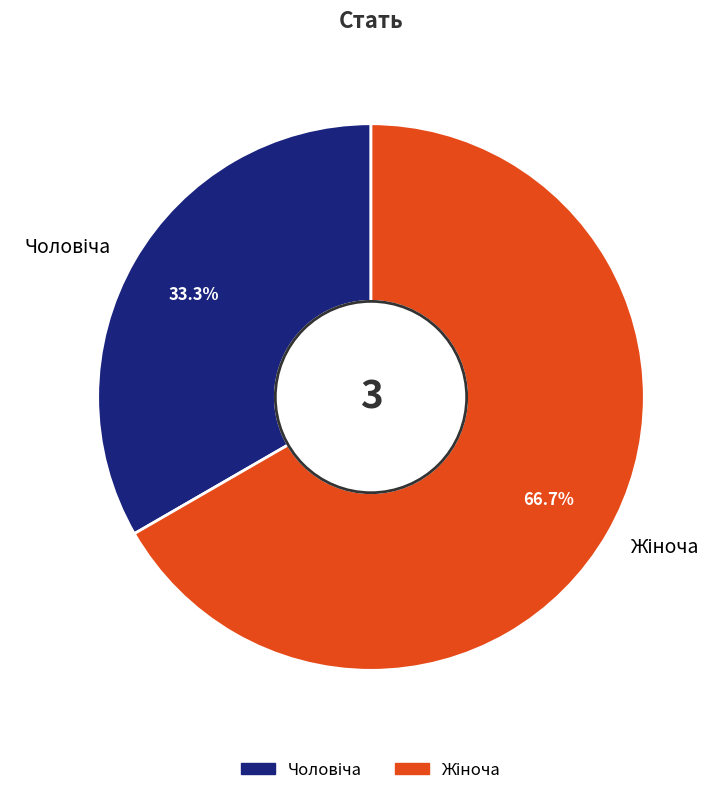

Does any single category account for the majority?

Yes